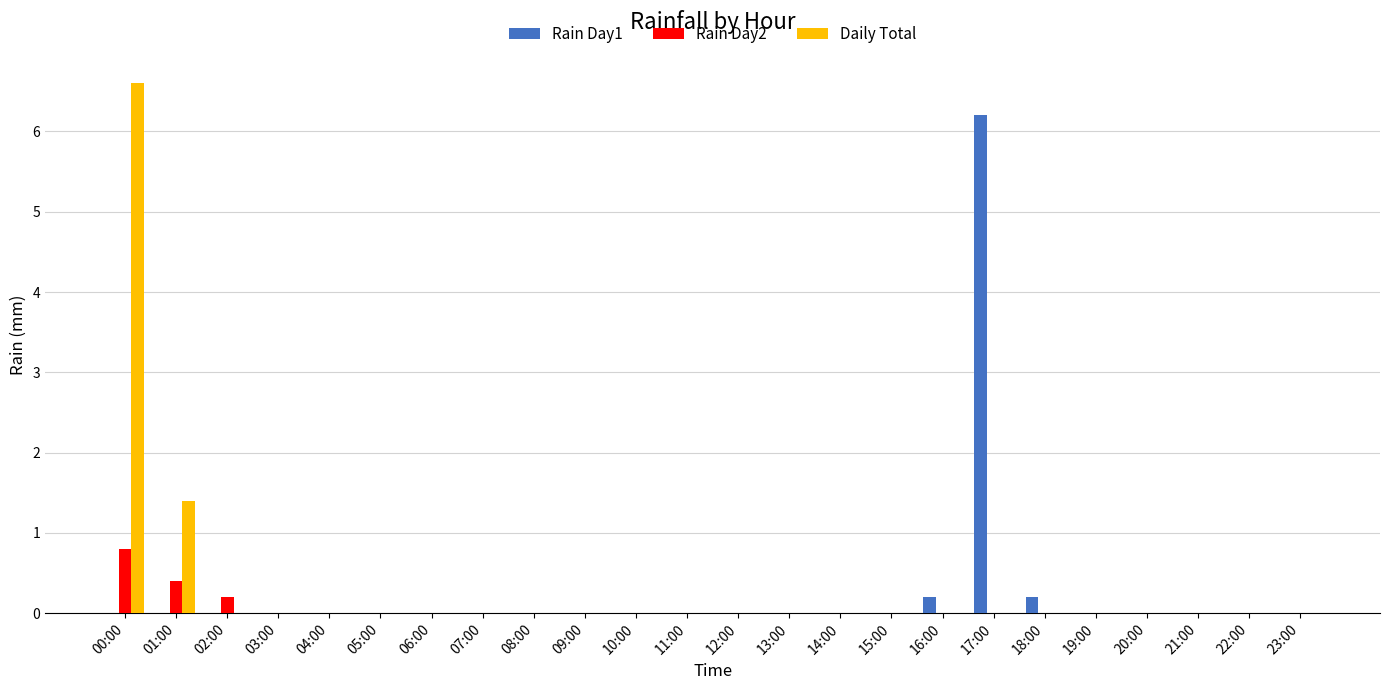

Reading left to right, extract all data points from this chart.

Rain Day1: 0.0	0.0	0.0	0.0	0.0	0.0	0.0	0.0	0.0	0.0	0.0	0.0	0.0	0.0	0.0	0.0	0.2	6.2	0.2	0.0	0.0	0.0	0.0	0.0
Rain Day2: 0.8	0.4	0.2	0.0	0.0	0.0	0.0	0.0	0.0	0.0	0.0	0.0	0.0	0.0	0.0	0.0	0.0	0.0	0.0	0.0	0.0	0.0	0.0	0.0
Daily Total: 6.6	1.4	0.0	0.0	0.0	0.0	0.0	0.0	0.0	0.0	0.0	0.0	0.0	0.0	0.0	0.0	0.0	0.0	0.0	0.0	0.0	0.0	0.0	0.0